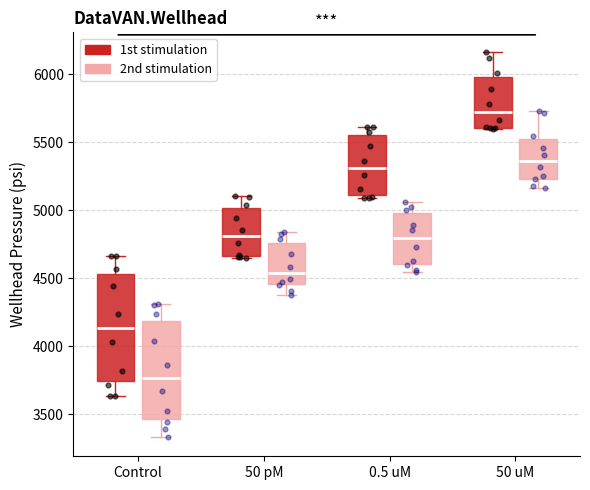

Which box has the lowest median line?

Control (2nd stimulation)